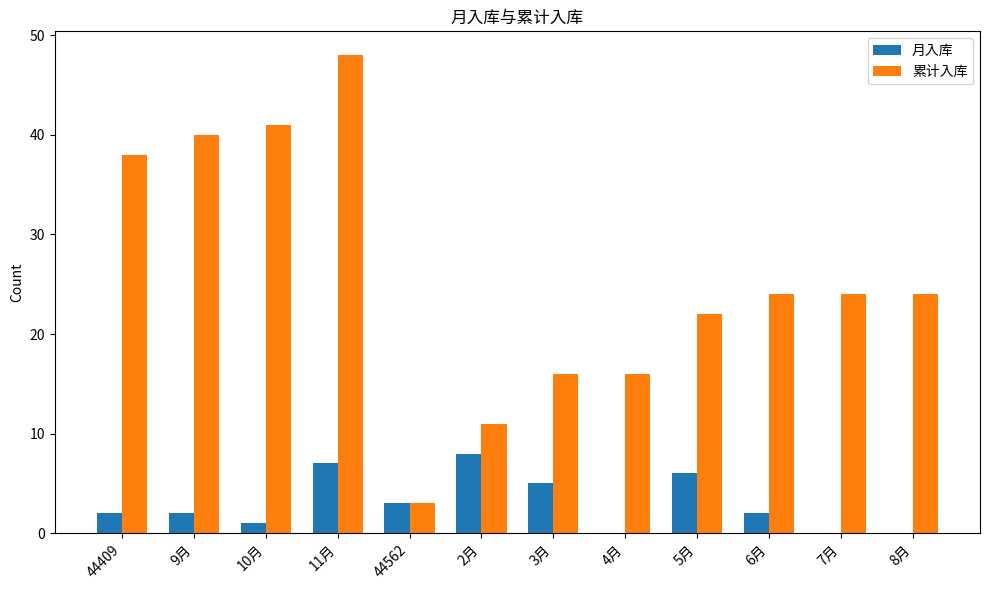

What is the sum of all 月入库 values?

36